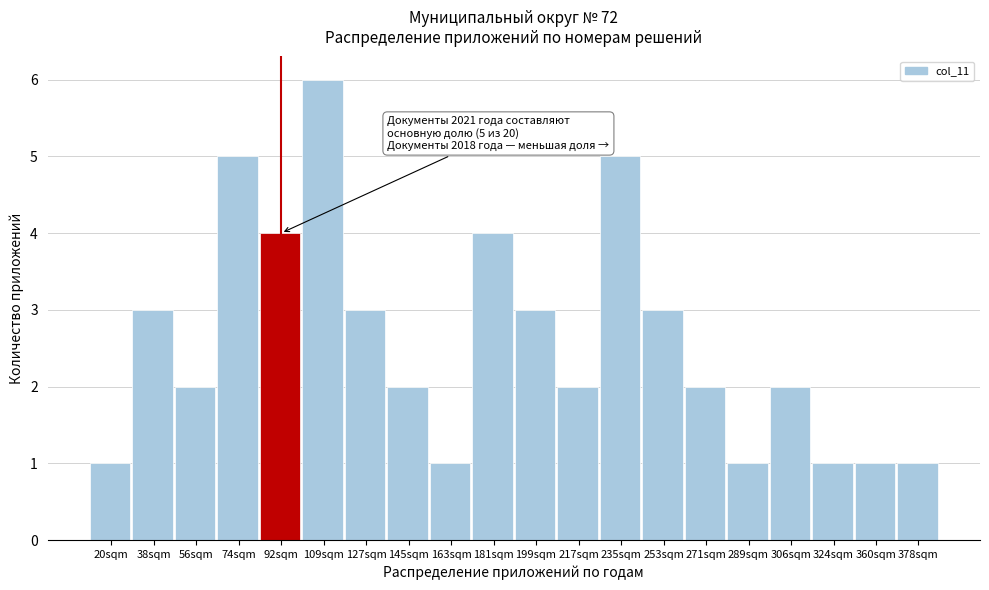

Reading right to left, extract all data points from this chart.

1	1	1	2	1	2	3	5	2	3	4	1	2	3	6	4	5	2	3	1